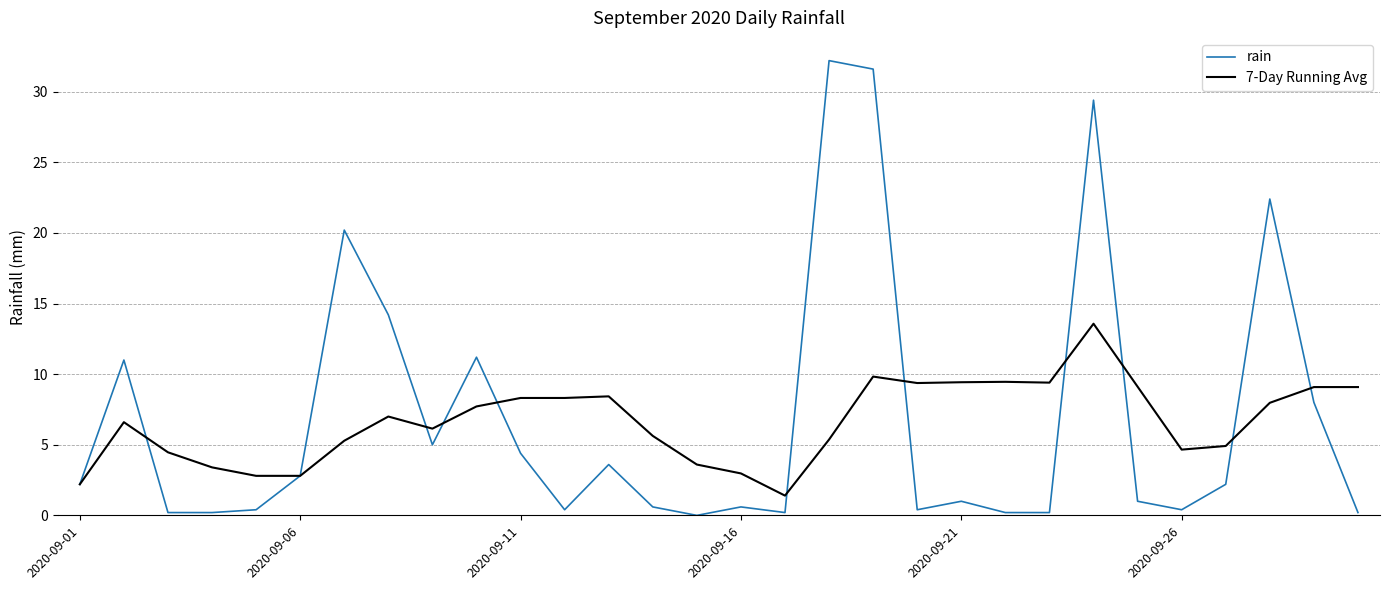

Which series has the largest range (max minus min)?

rain